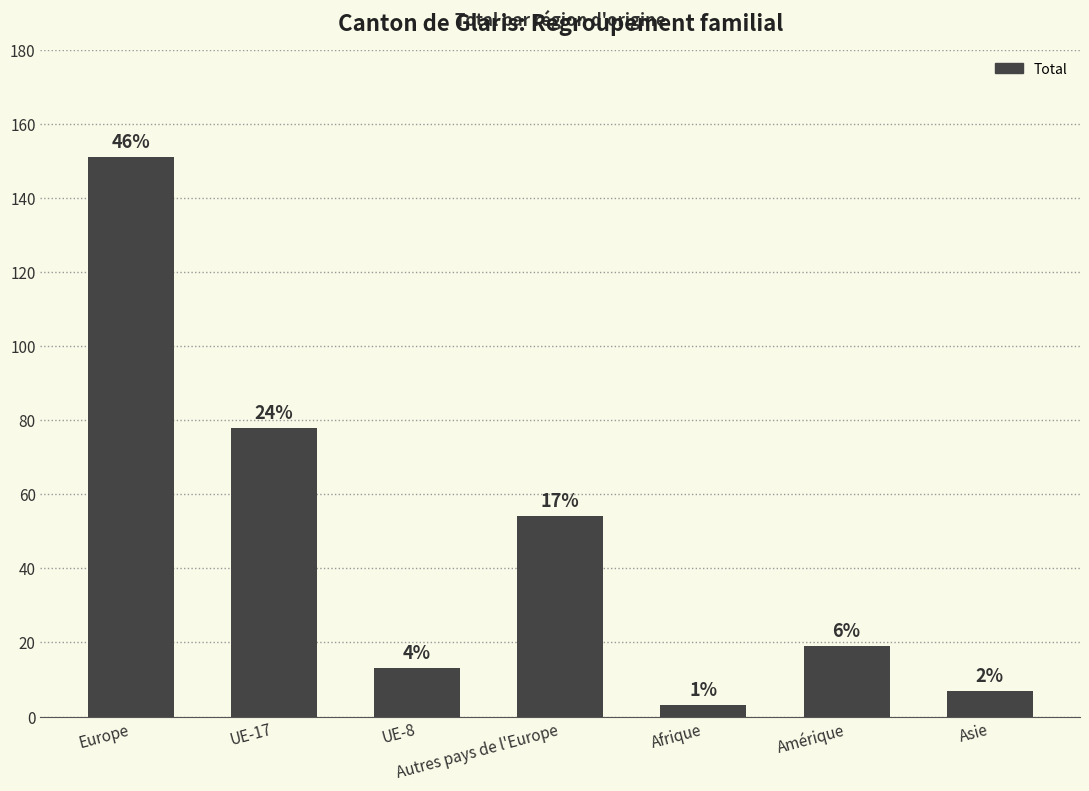

What is the change in value from Autres pays de l'Europe to Asie?

-47